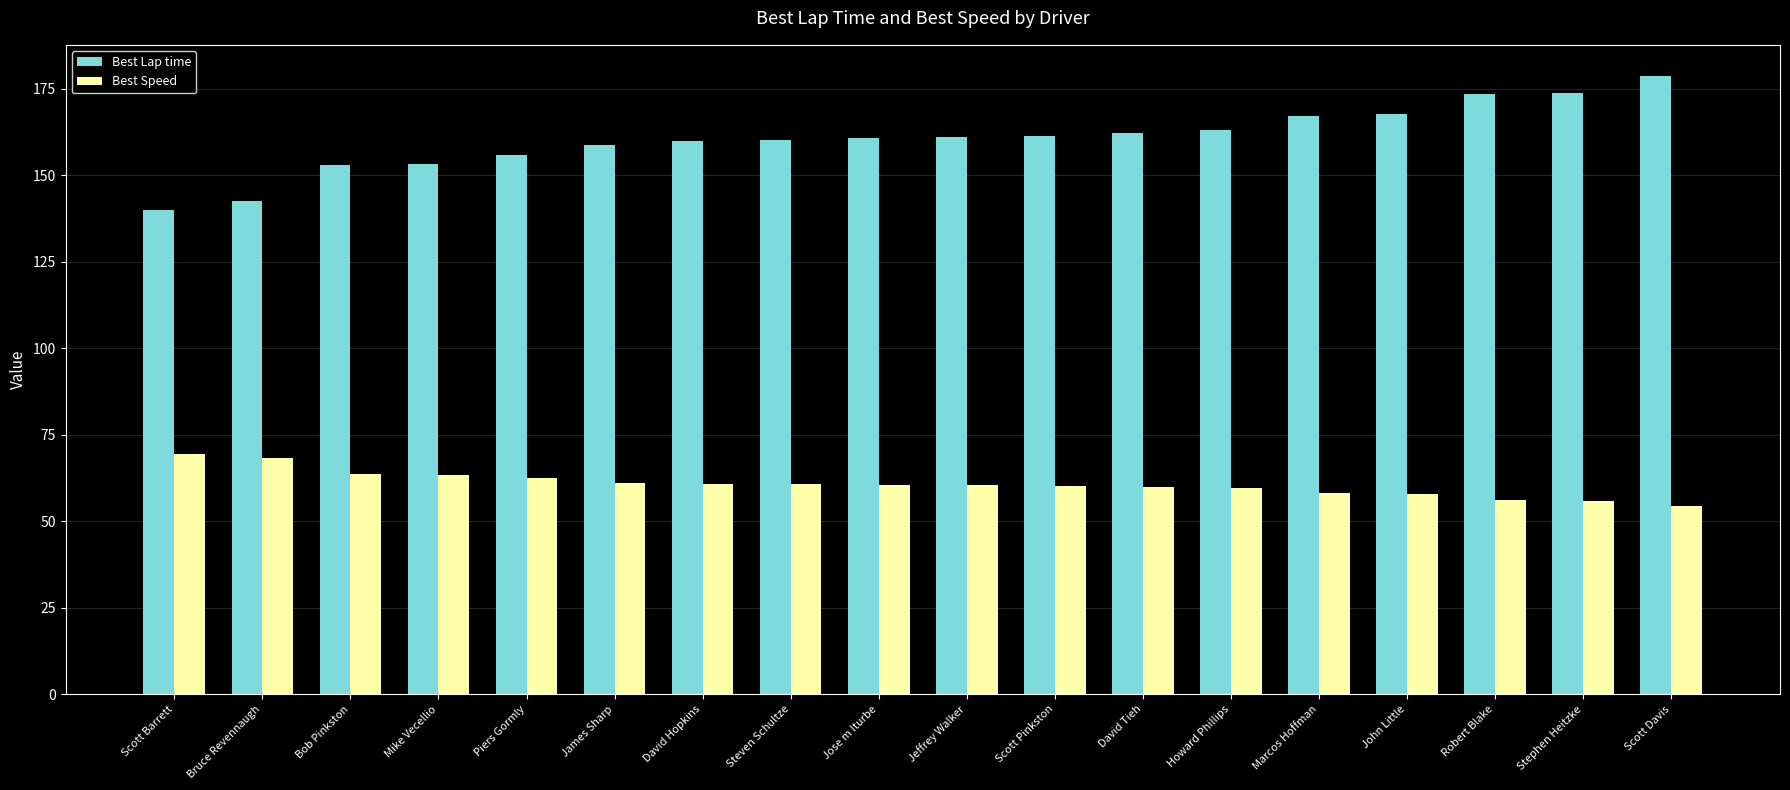

What is the value of the Best Speed bar at the 3rd from the left?

63.6